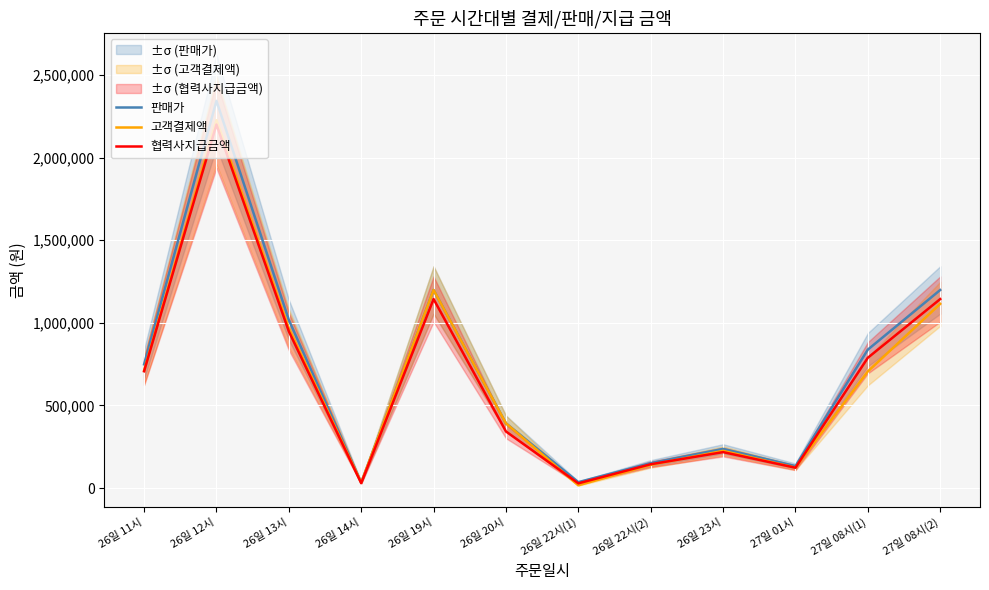

Is it true that 판매가 equals 392000 at 26일 20시?

True